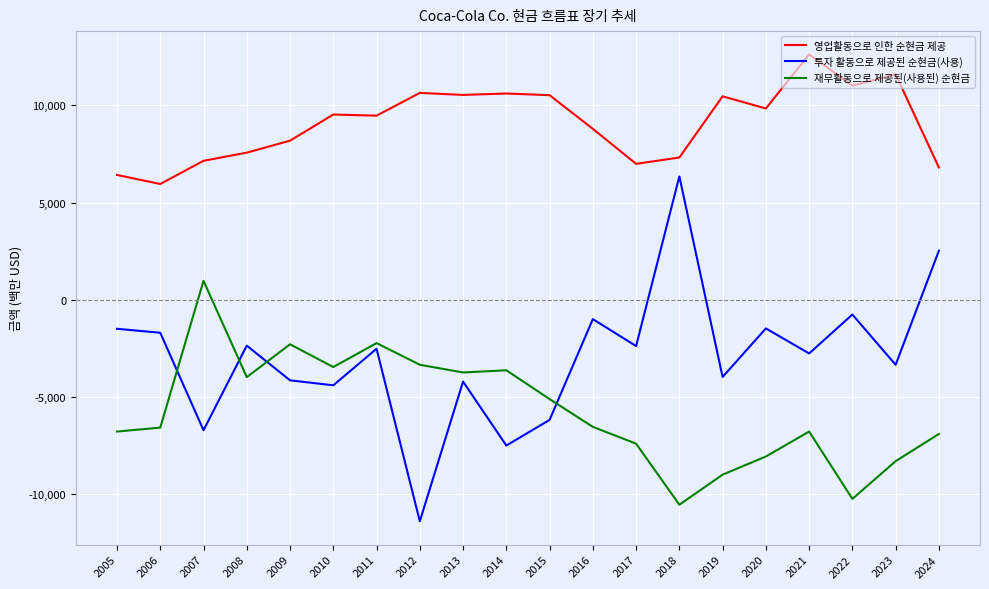

List the series in order of their peak value, lowest first.

재무활동으로 제공된(사용된) 순현금, 투자 활동으로 제공된 순현금(사용), 영업활동으로 인한 순현금 제공